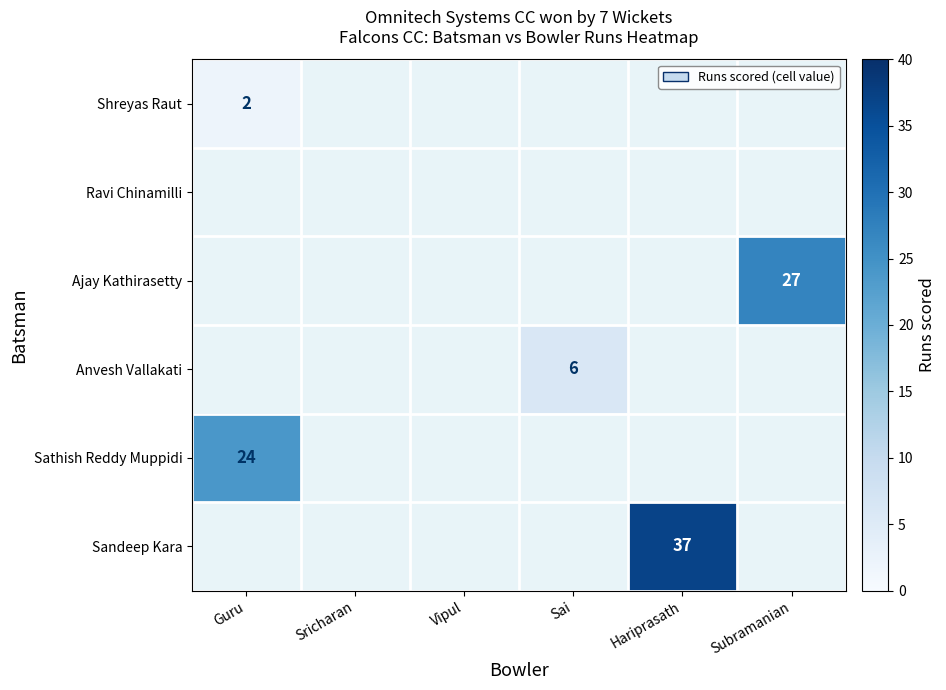

The value of Sandeep Kara at Hariprasath is 37. True or false?

True